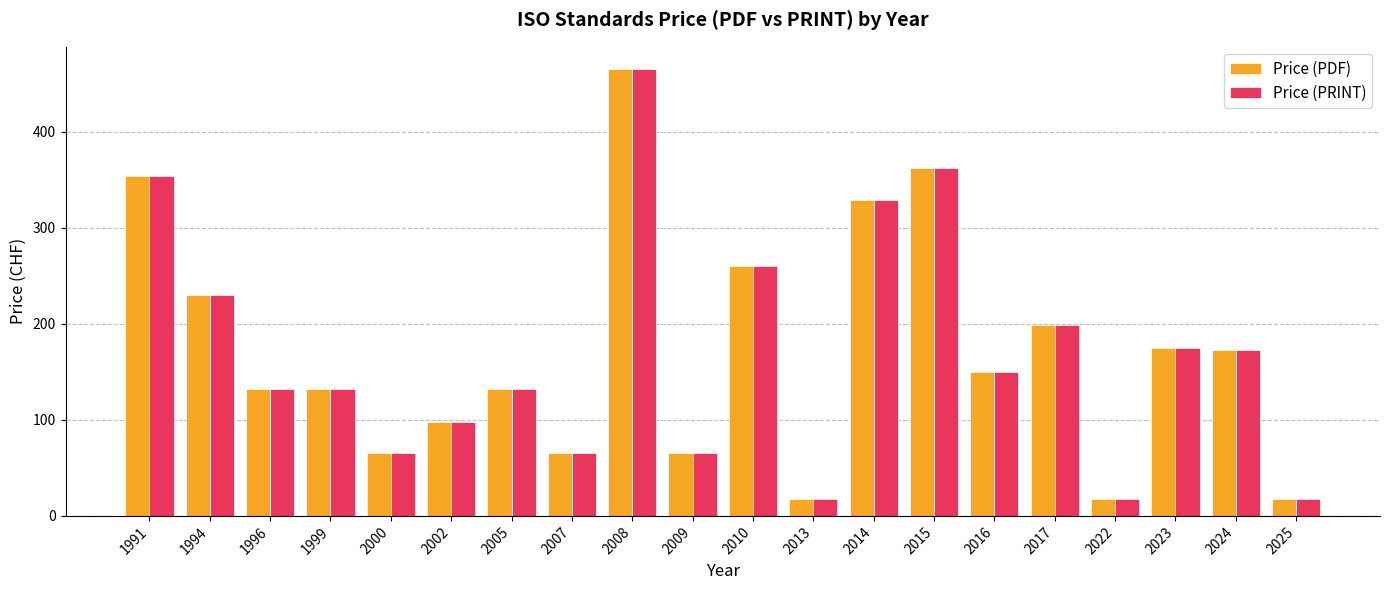

Reading left to right, what are all the values shown in this chart?

Price (PDF): 1991=354	1994=230	1996=132	1999=132	2000=65	2002=98	2005=132	2007=65	2008=465	2009=65	2010=260	2013=18	2014=329	2015=362	2016=150	2017=199	2022=18	2023=175	2024=173	2025=18
Price (PRINT): 1991=354	1994=230	1996=132	1999=132	2000=65	2002=98	2005=132	2007=65	2008=465	2009=65	2010=260	2013=18	2014=329	2015=362	2016=150	2017=199	2022=18	2023=175	2024=173	2025=18